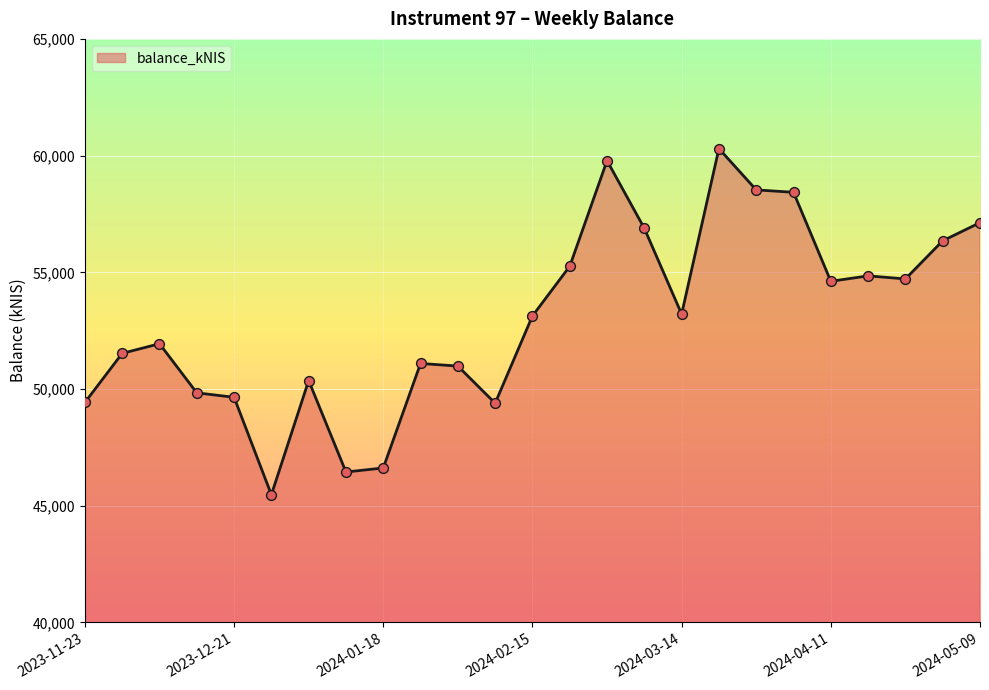

What is the difference between the maximum and minimum values?

14825.8